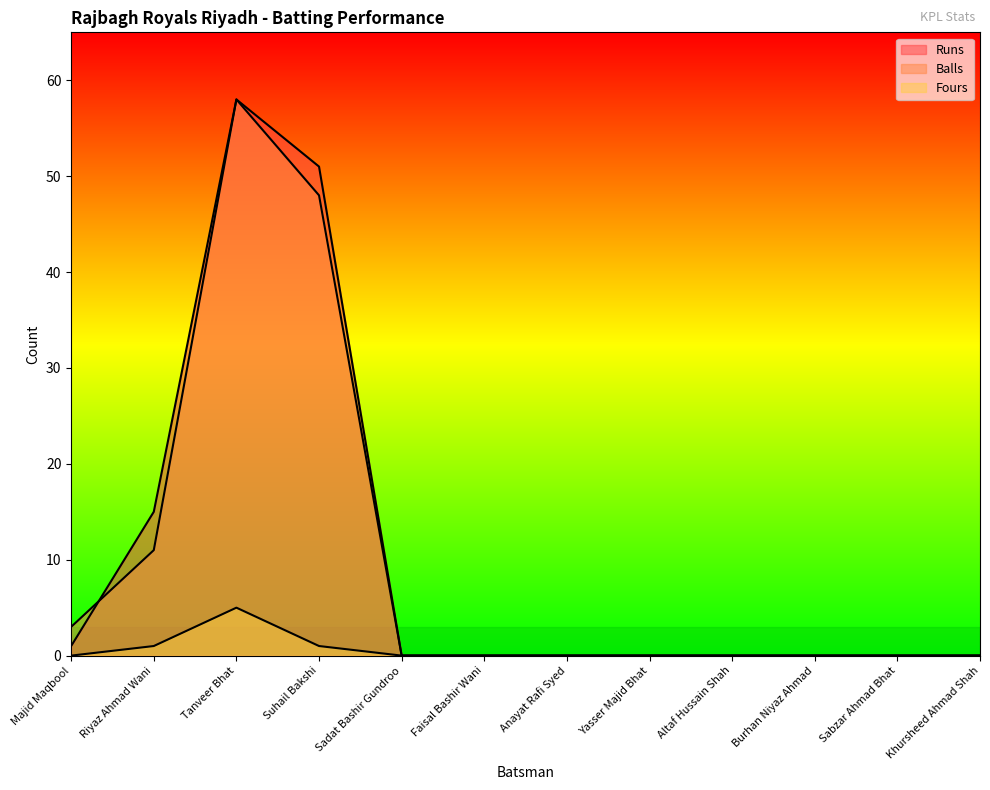

Which series has the largest total across all categories?

Runs